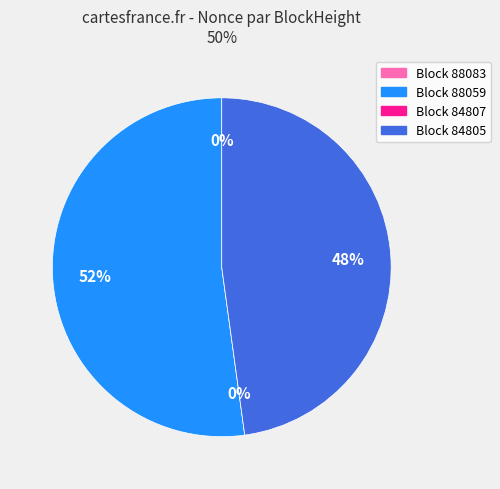

Between 84805 and 88083, which is larger?

84805